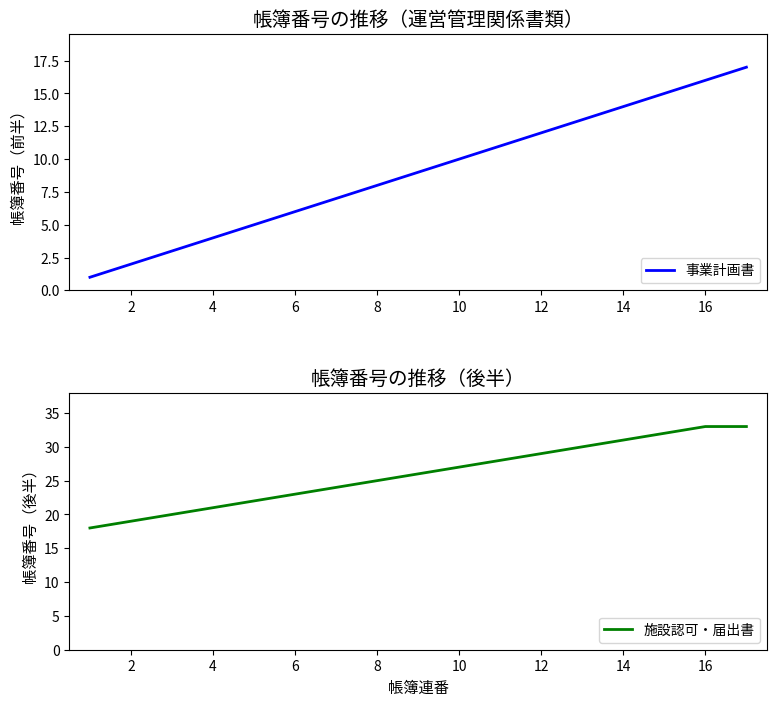

What is the maximum value for 事業計画書?

17